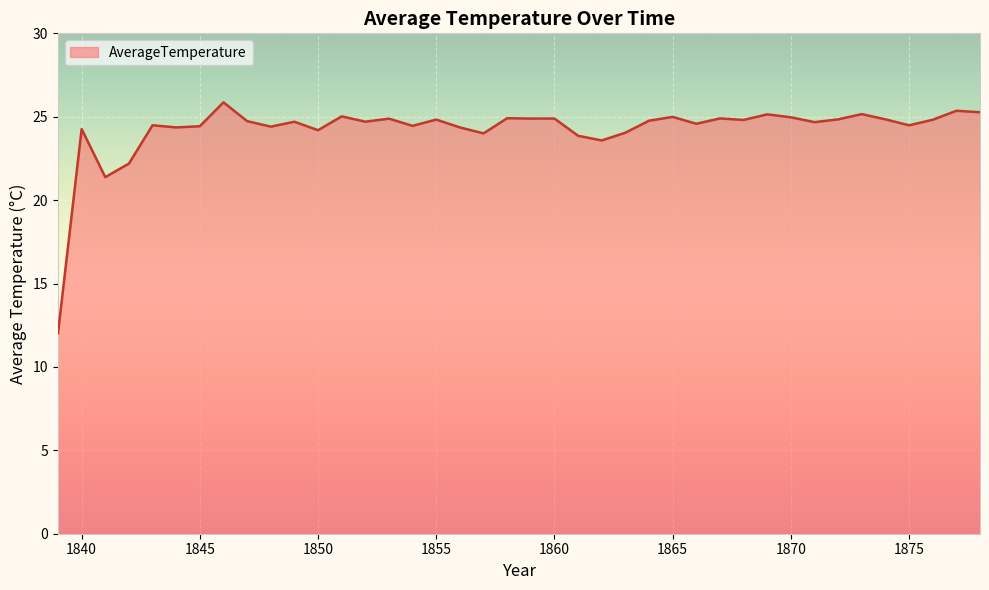

What is the difference between the maximum and minimum values?

13.8